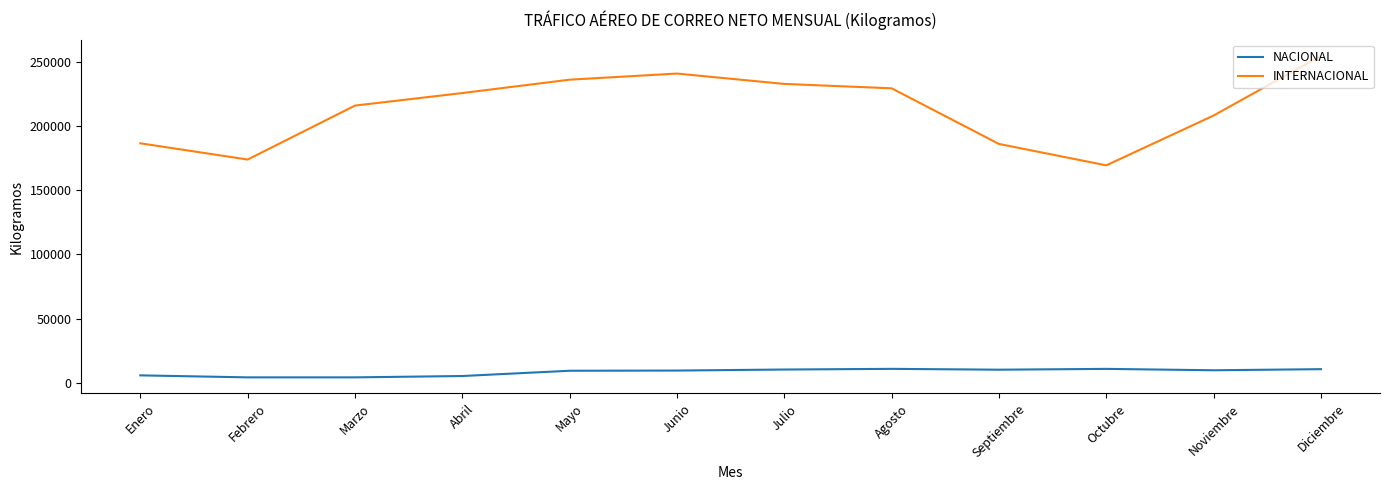

What is the spread (max minus min) of values at Octubre?

158410